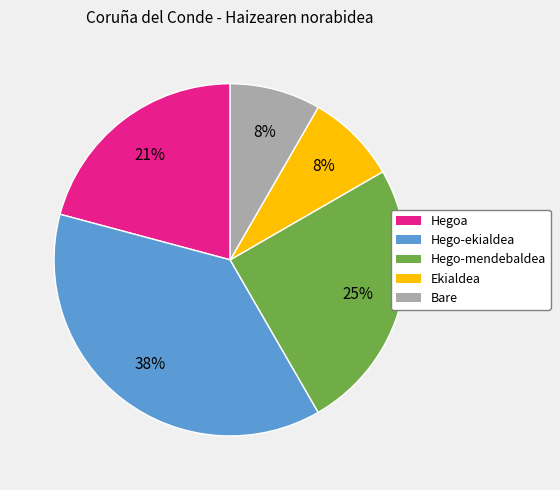

What is the largest slice in the pie chart?

Hego-ekialdea